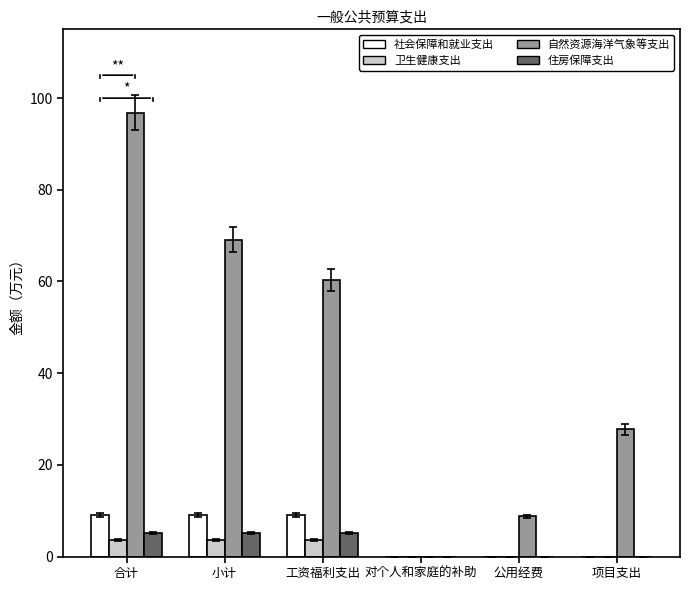

At which category does the chart reach its peak across all series?

合计